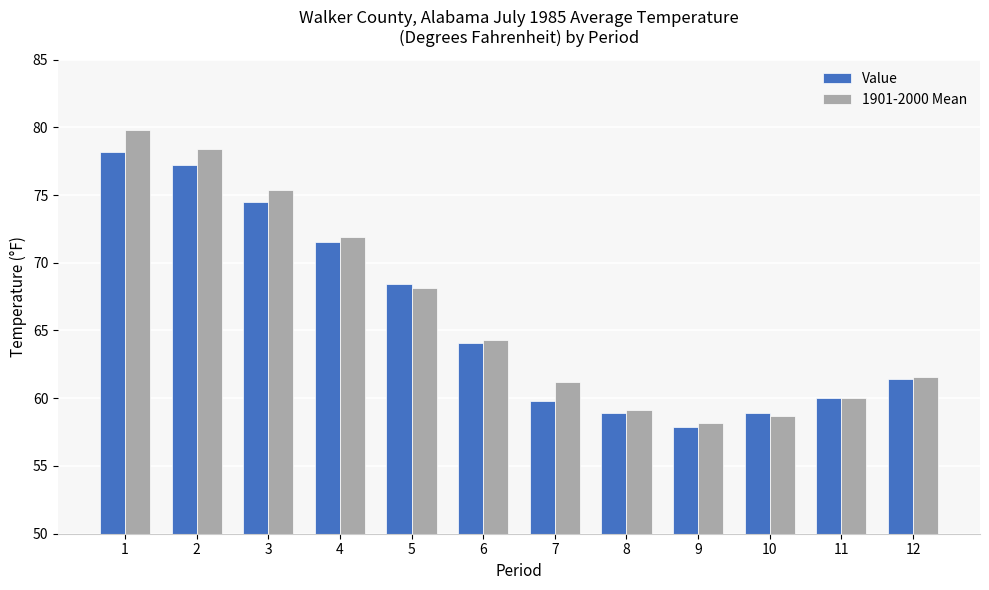

How many categories are shown in the chart?

12